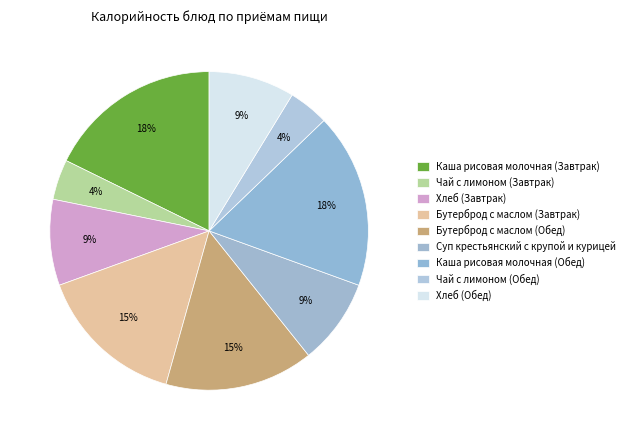

Which slice is the largest?

Каша рисовая молочная (Завтрак)